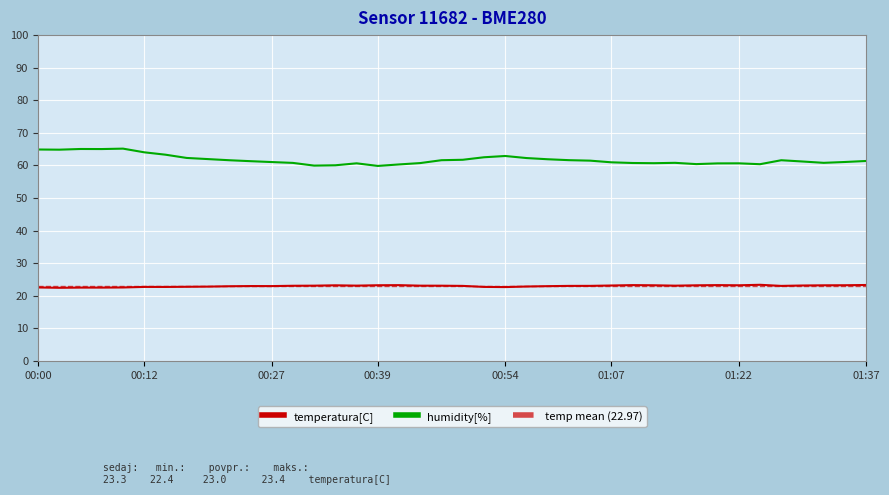

True or false: humidity and temperature intersect in this chart.

False